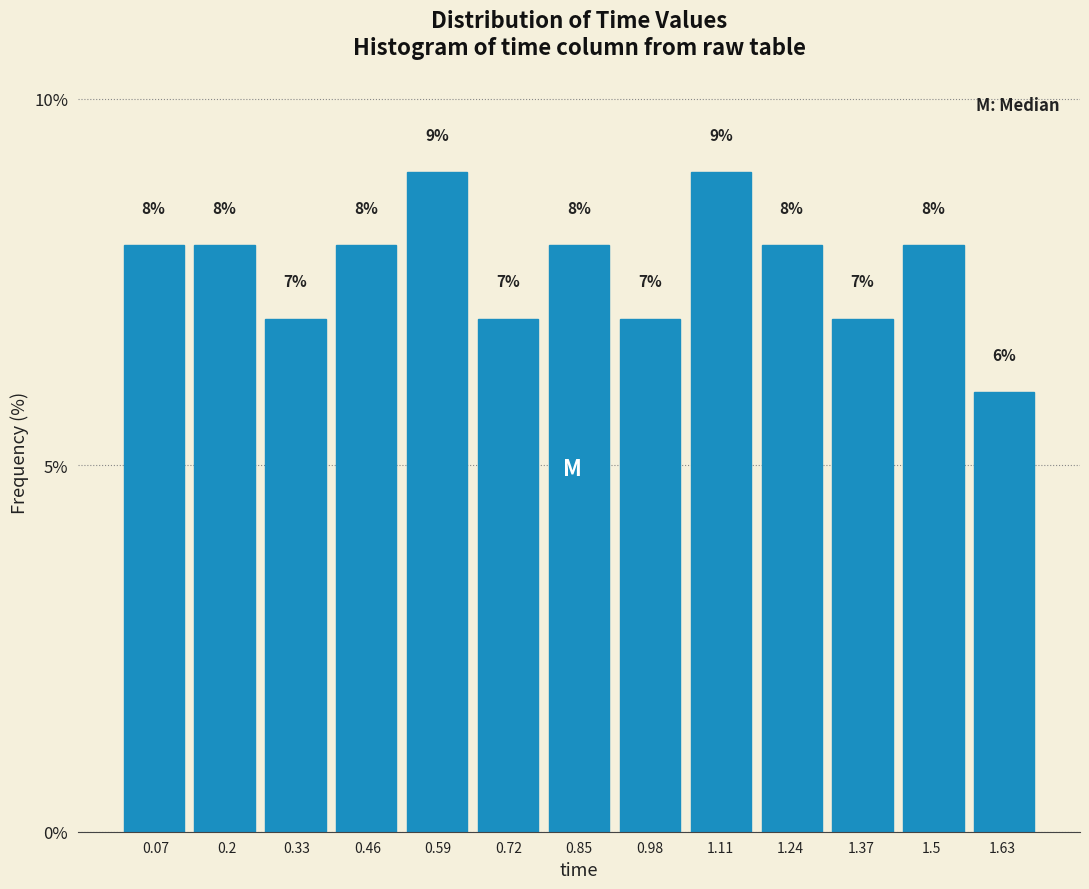

Reading left to right, transcribe this chart: for each bar, give the range it covers on the x-axis and its height. The bar edges are not printed on the chart, so give them approximately, as read against the axis.

0.00 to 0.14: 8
0.14 to 0.26: 8
0.26 to 0.40: 7
0.40 to 0.52: 8
0.52 to 0.66: 9
0.66 to 0.78: 7
0.78 to 0.92: 8
0.92 to 1.04: 7
1.04 to 1.18: 9
1.18 to 1.30: 8
1.30 to 1.44: 7
1.44 to 1.56: 8
1.56 to 1.70: 6